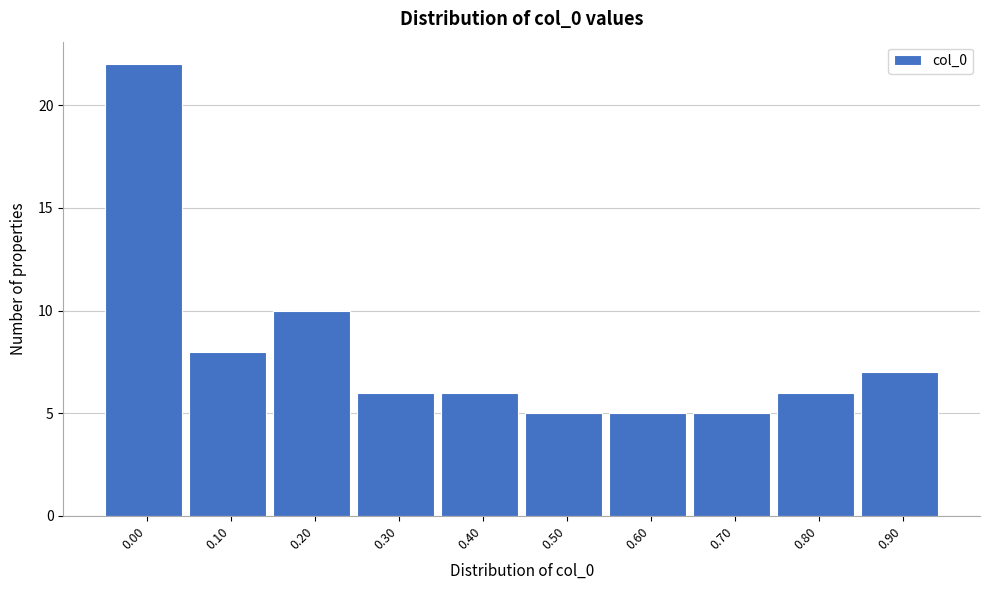

Reading left to right, list all the values displayed in this chart.

0.00=22	0.10=8	0.20=10	0.30=6	0.40=6	0.50=5	0.60=5	0.70=5	0.80=6	0.90=7